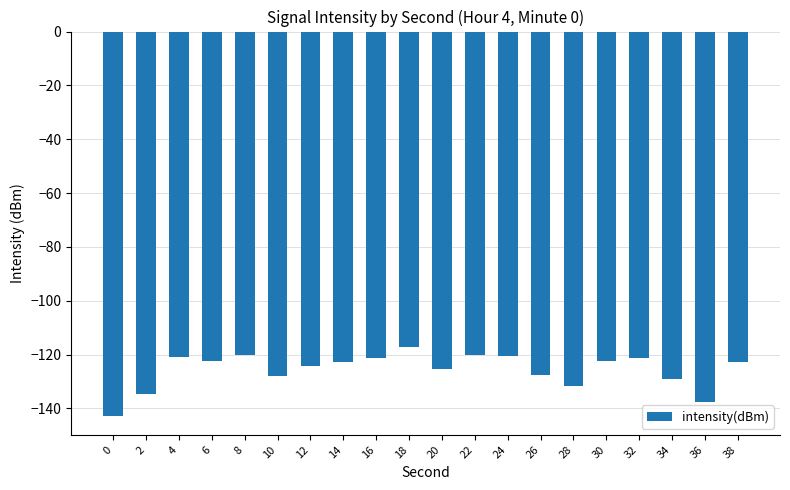

What is the minimum value shown in the chart?

-142.7